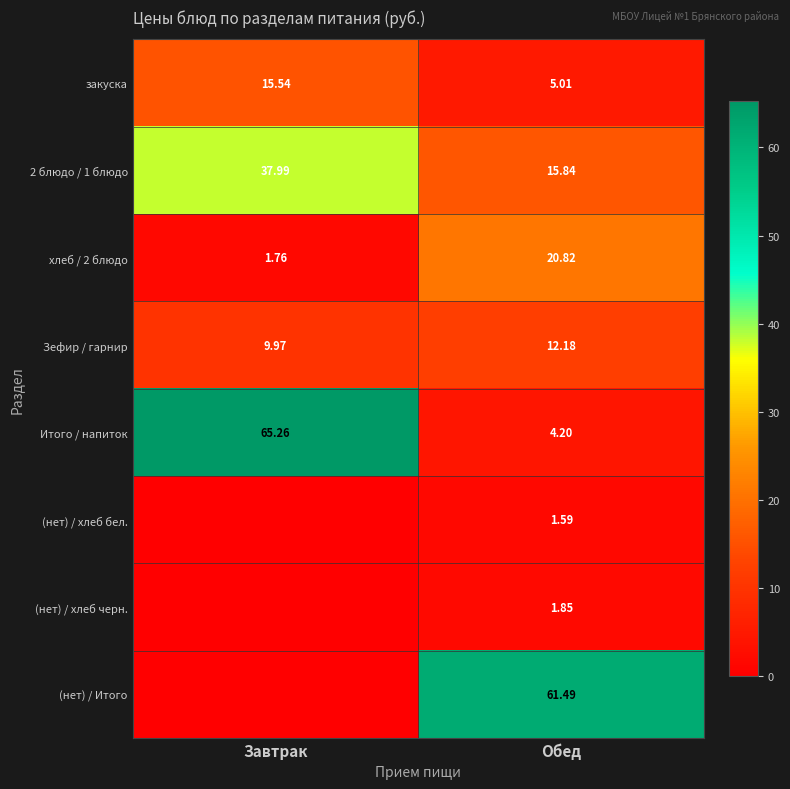

At which label does Итого / напиток first exceed 65?

Завтрак